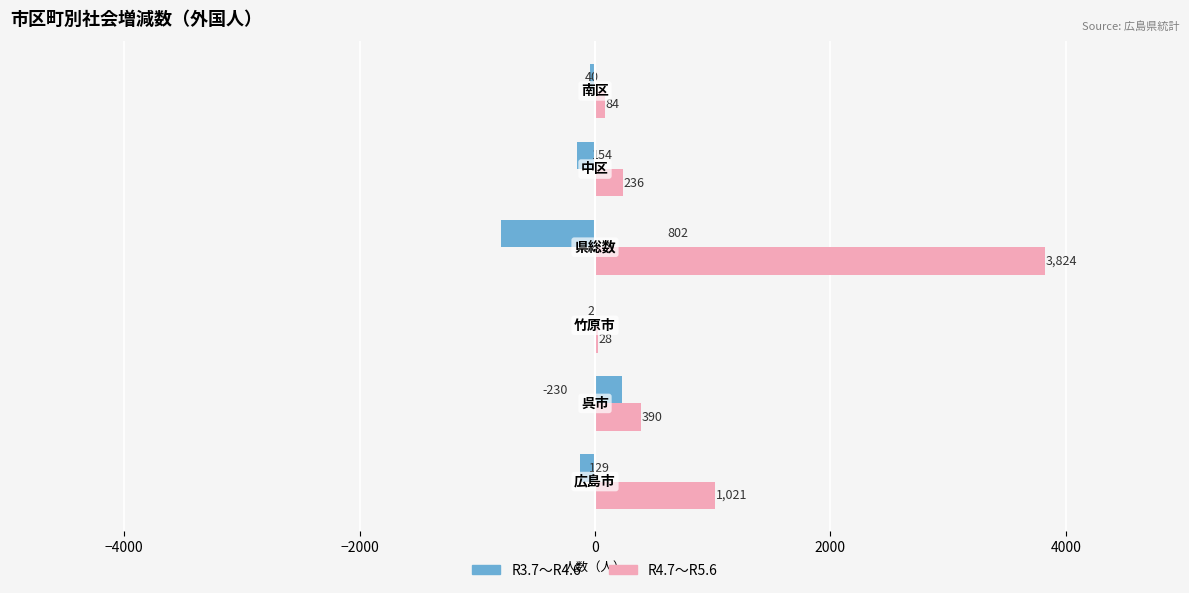

What is the sum of all R4.7～R5.6 values?

5583